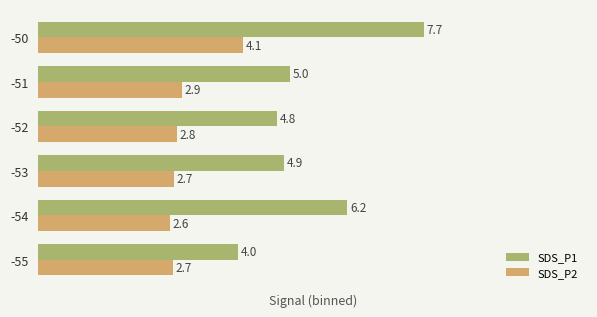

What is the lowest value of the SDS_P1 series?

4.0